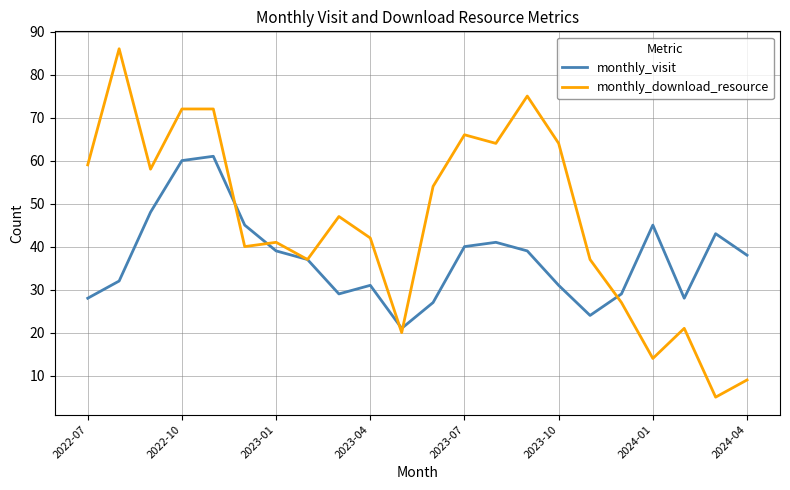

Rank the series by their average value, from highest to lowest.

monthly_download_resource, monthly_visit